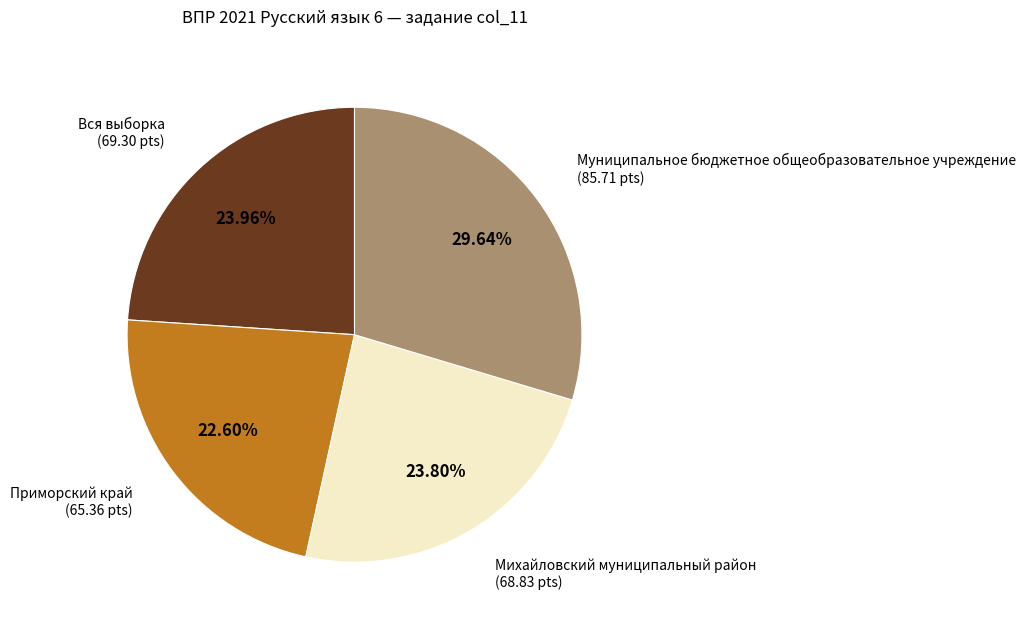

Is there any slice that represents more than half of the pie?

No